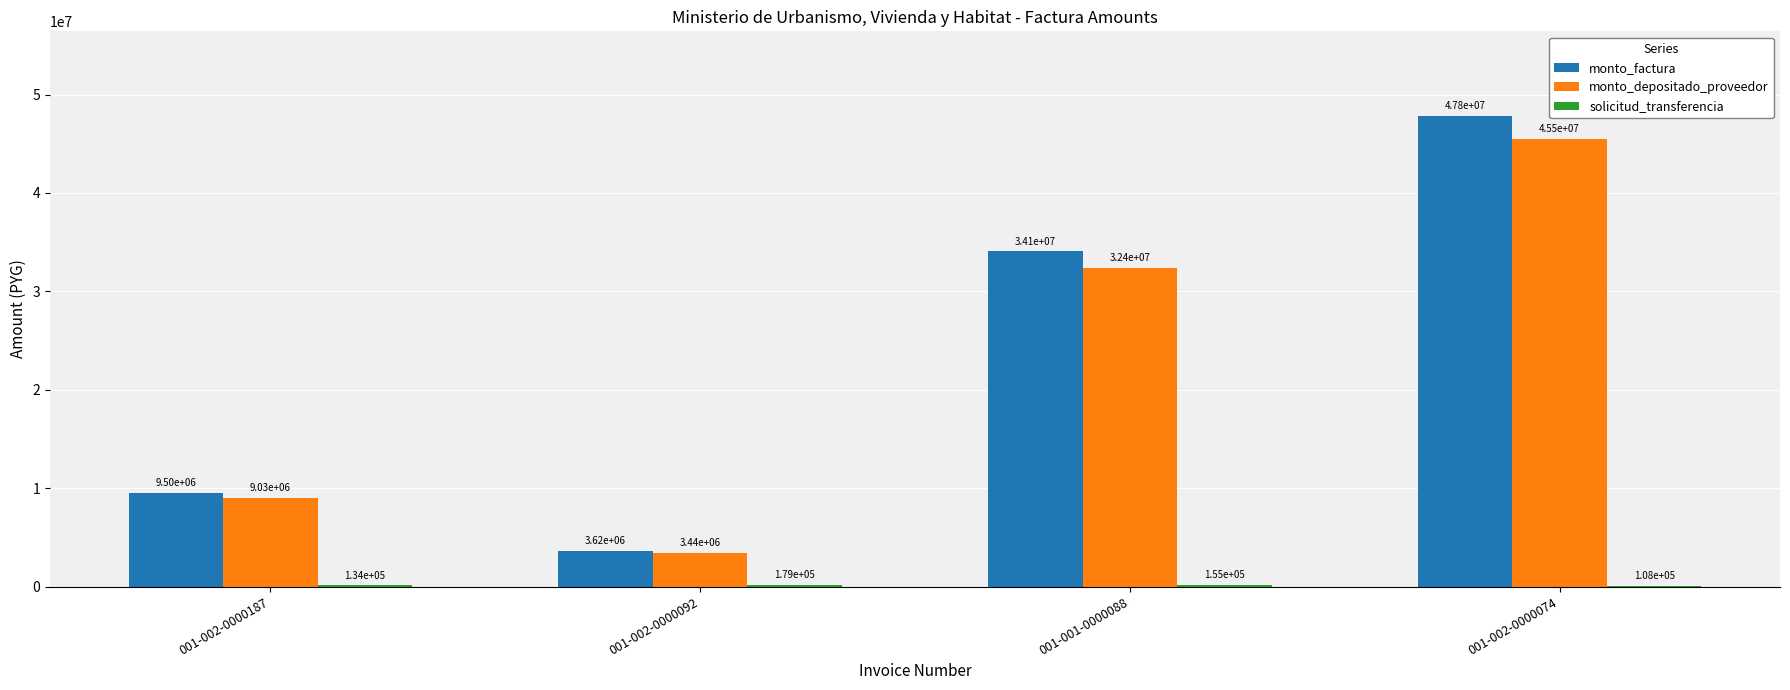

Does the chart contain stacked bars?

No